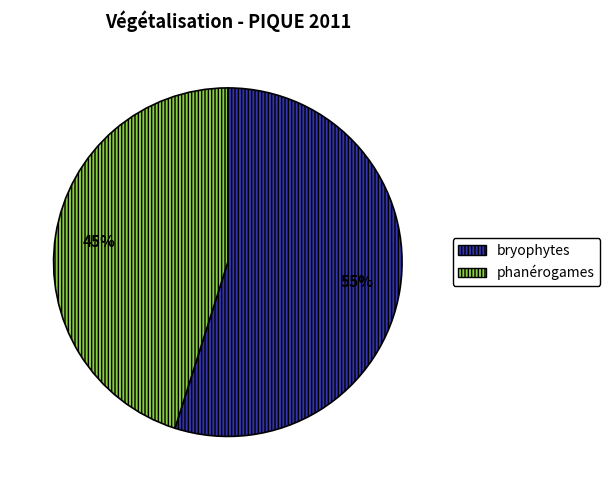

To the nearest percent, what is the average slice percentage?

50%